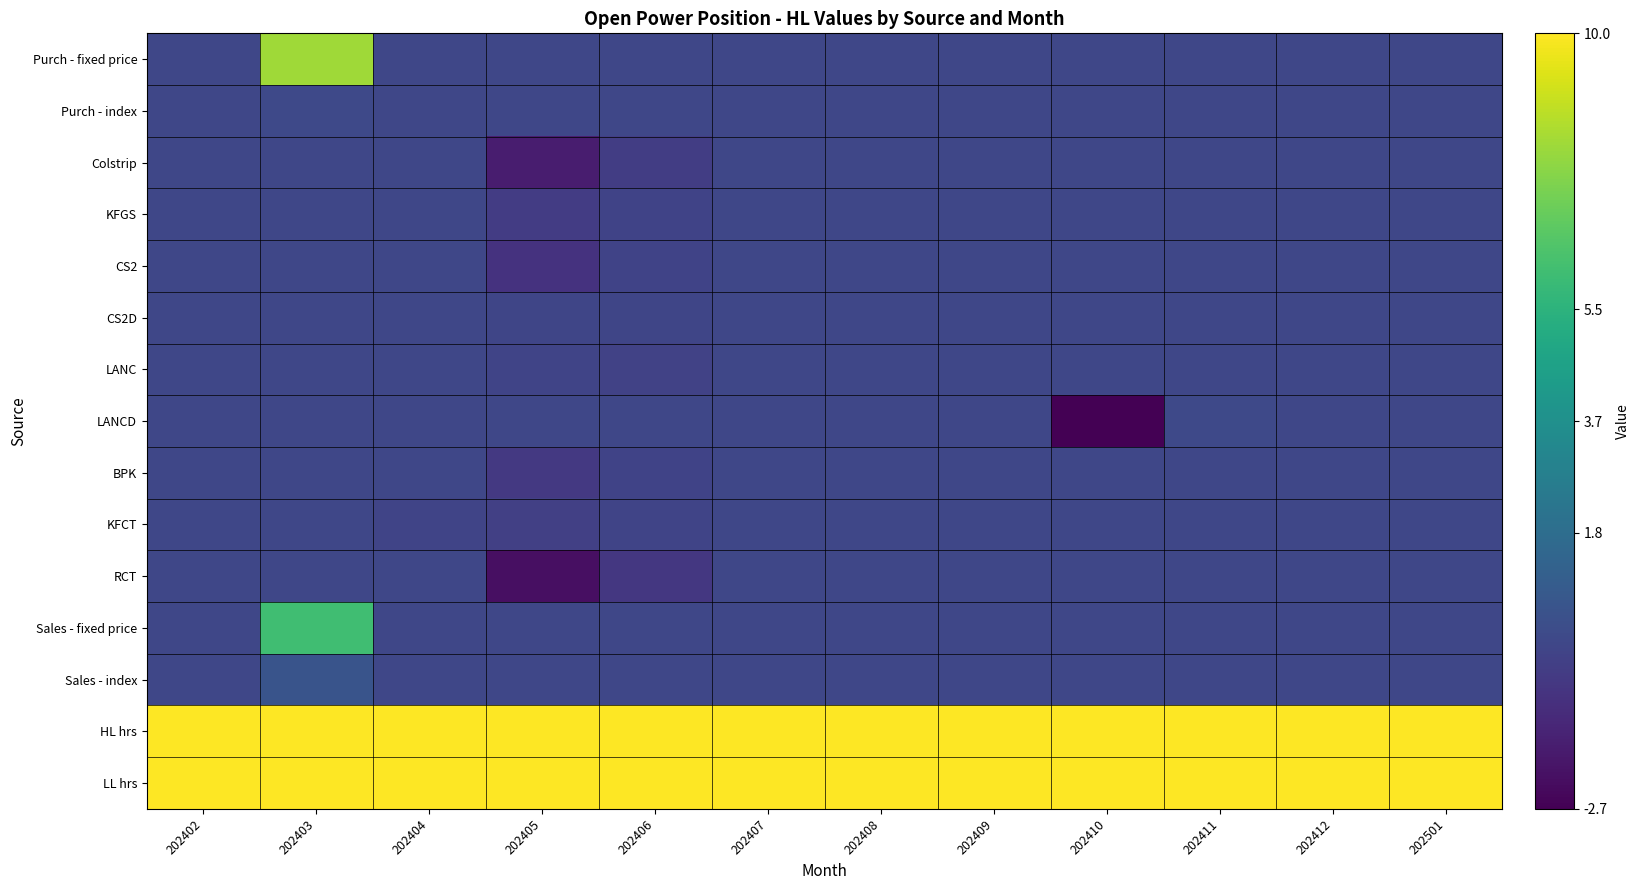

What is the total value across all series at 202405?

14.0